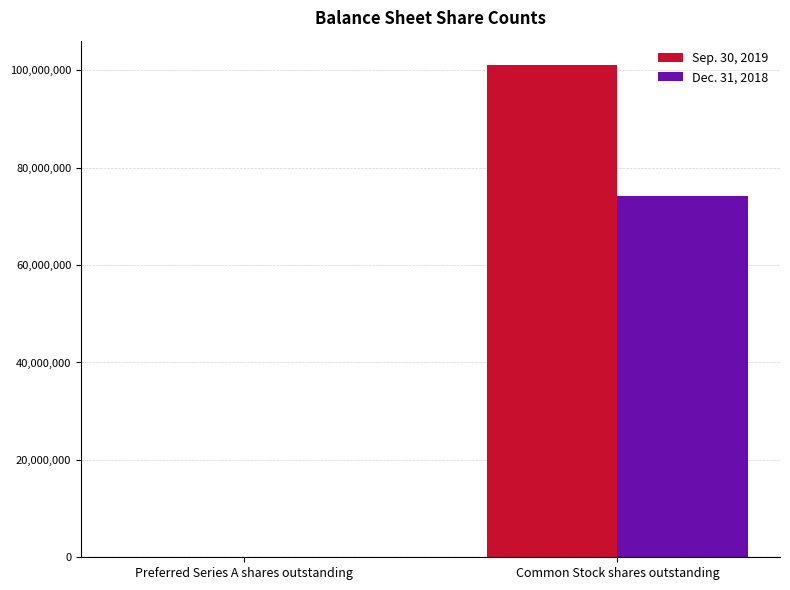

What is the difference between the Dec. 31, 2018 values at Common Stock shares outstanding and Preferred Series A shares outstanding?

74116745